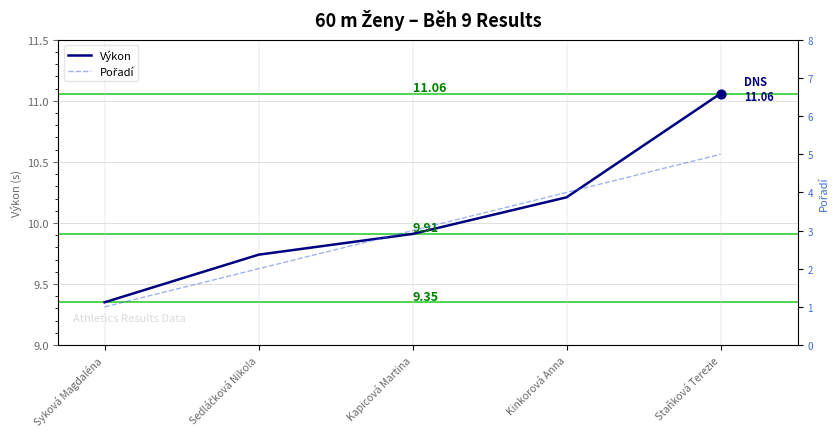

What is the total value across all series at Kapicová Martina?

12.9